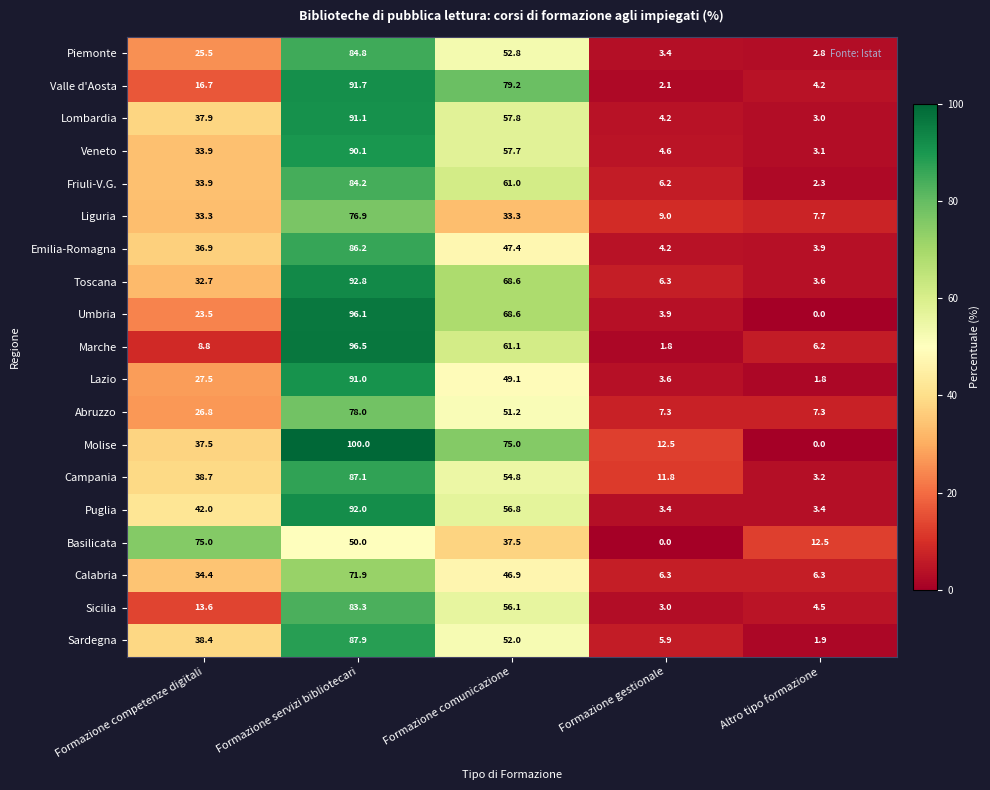

Between Formazione comunicazione and Formazione gestionale, which series saw the biggest shift?

Valle d'Aosta